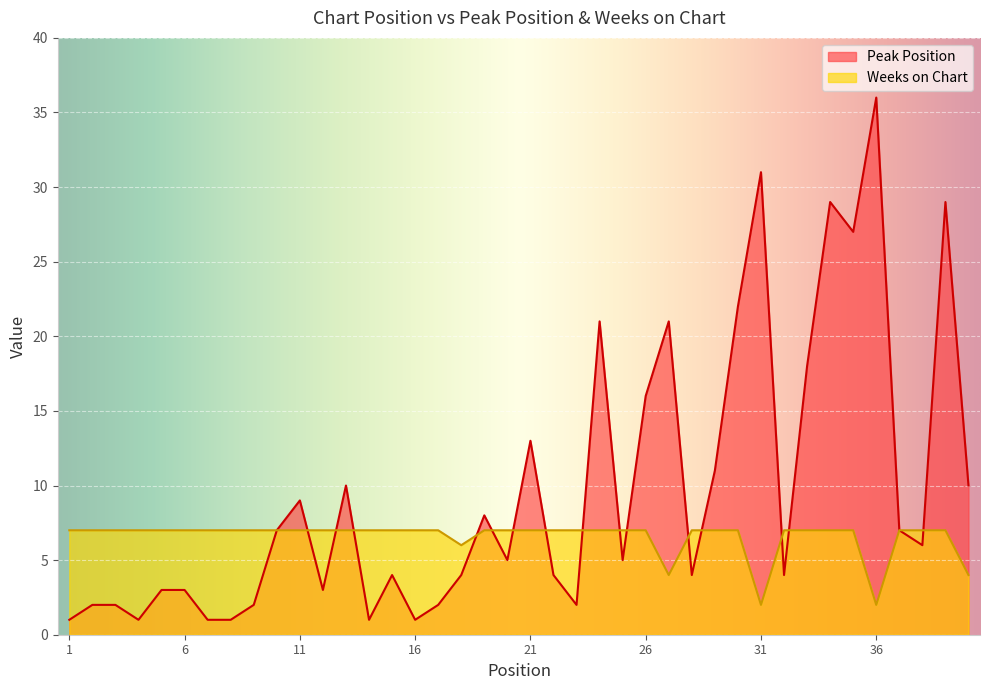

At how many categories does at least one series exceed 11?

11